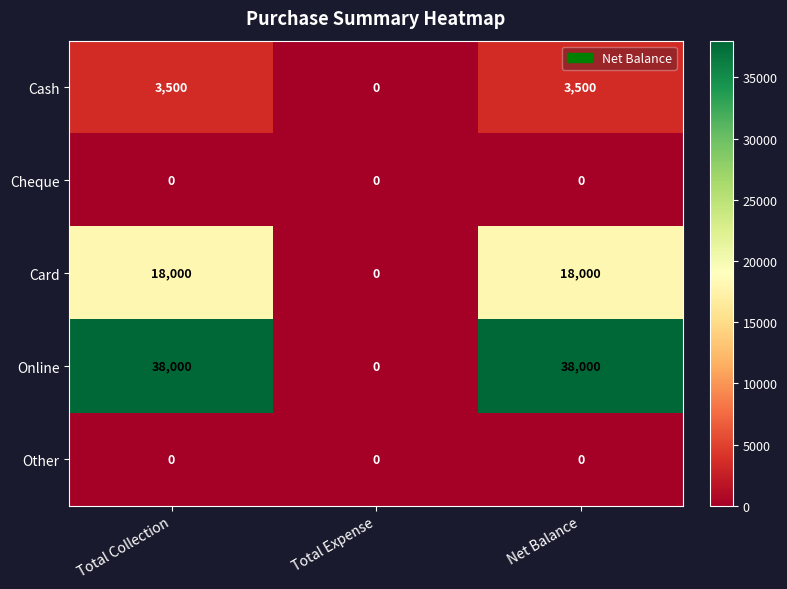

Which series has the largest total across all categories?

Online